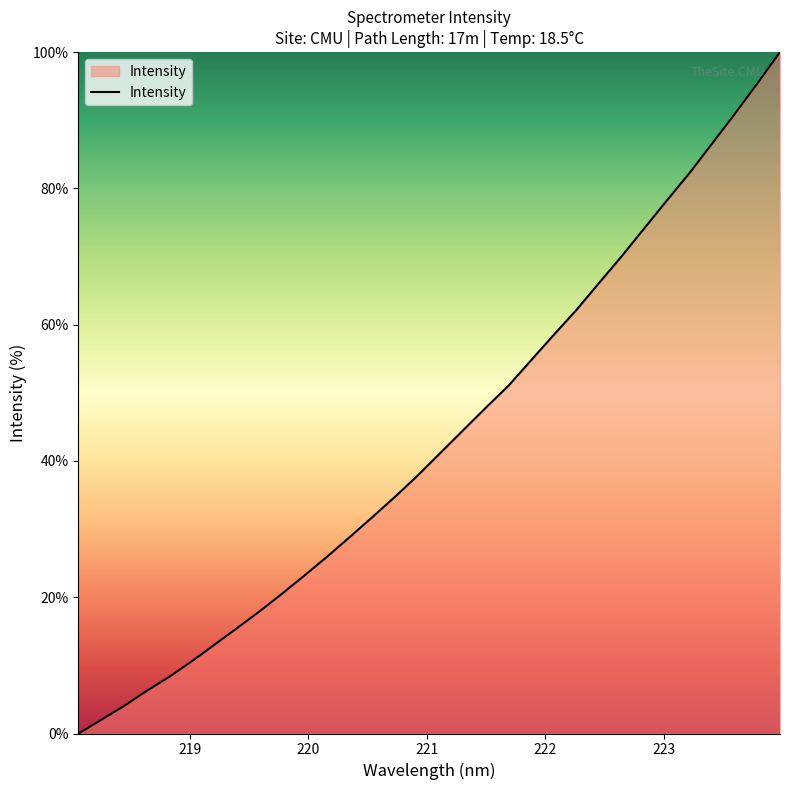

What is the maximum value shown in the chart?

100.0